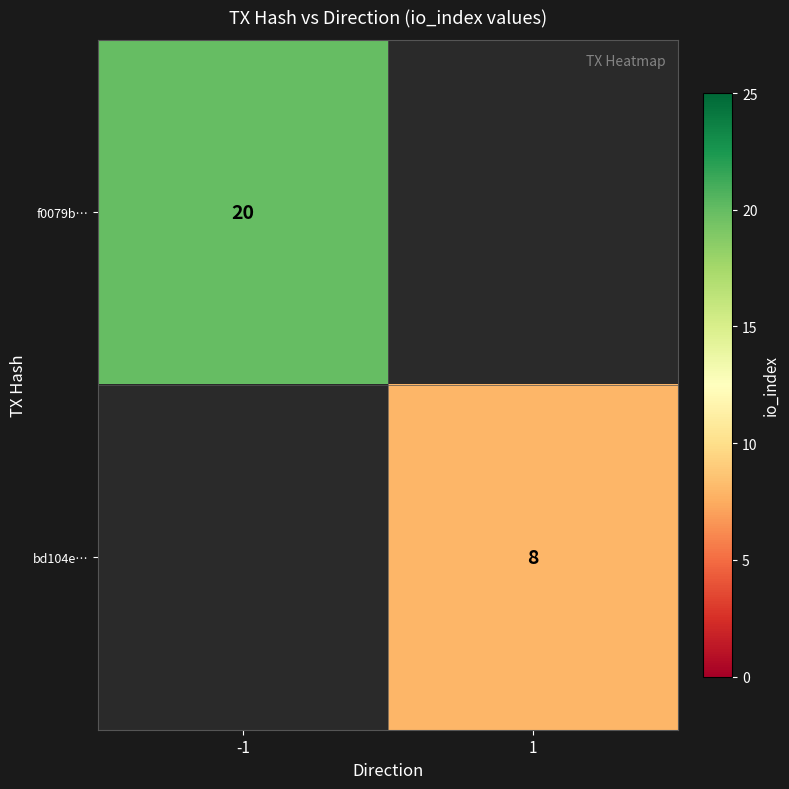

True or false: bd104e… has a value of 4.7 at 1.

False